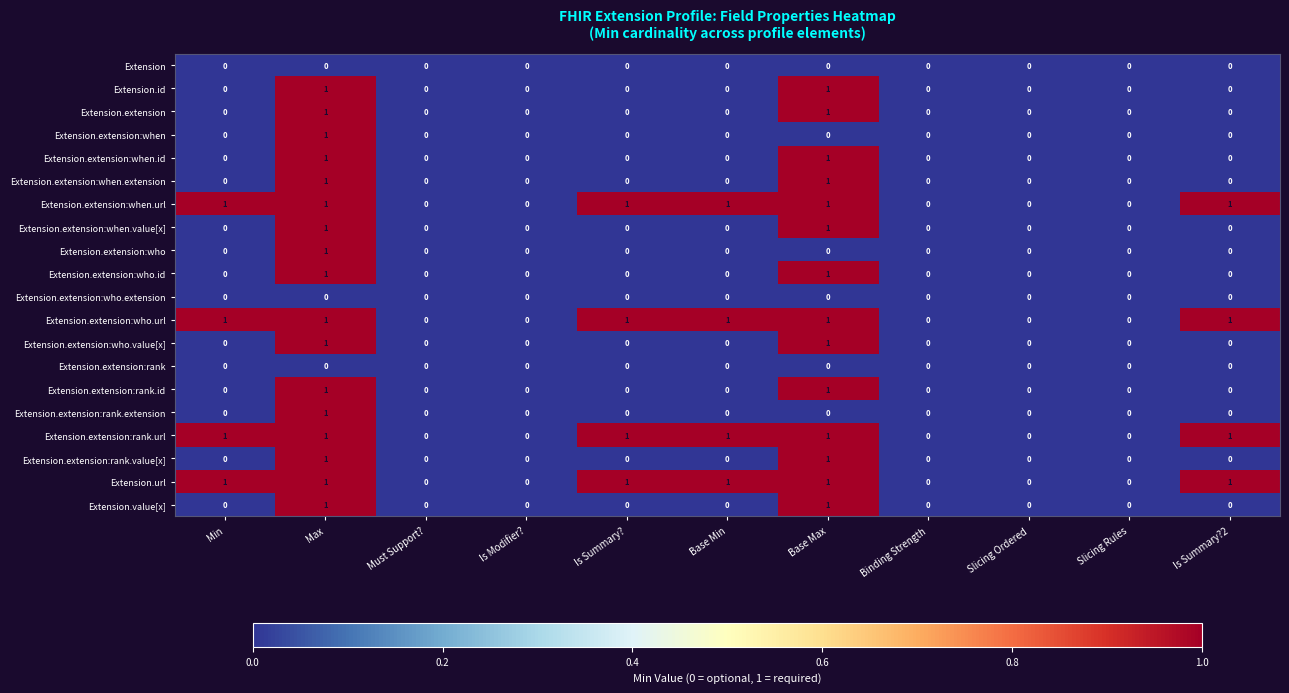

The Extension.url series shows 1 at Max. True or false?

True